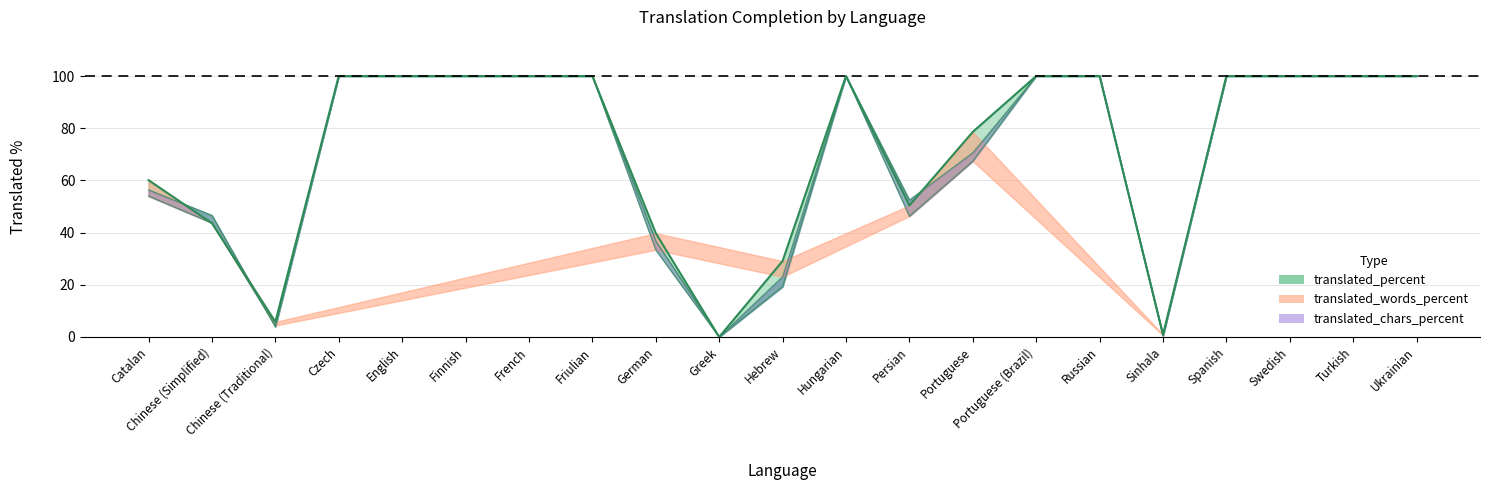

Read the translated value at Turkish.

100.0